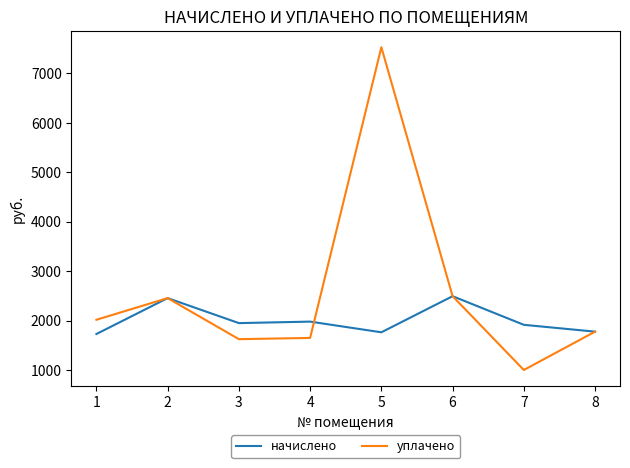

Which series changed the most between 3 and 6?

уплачено